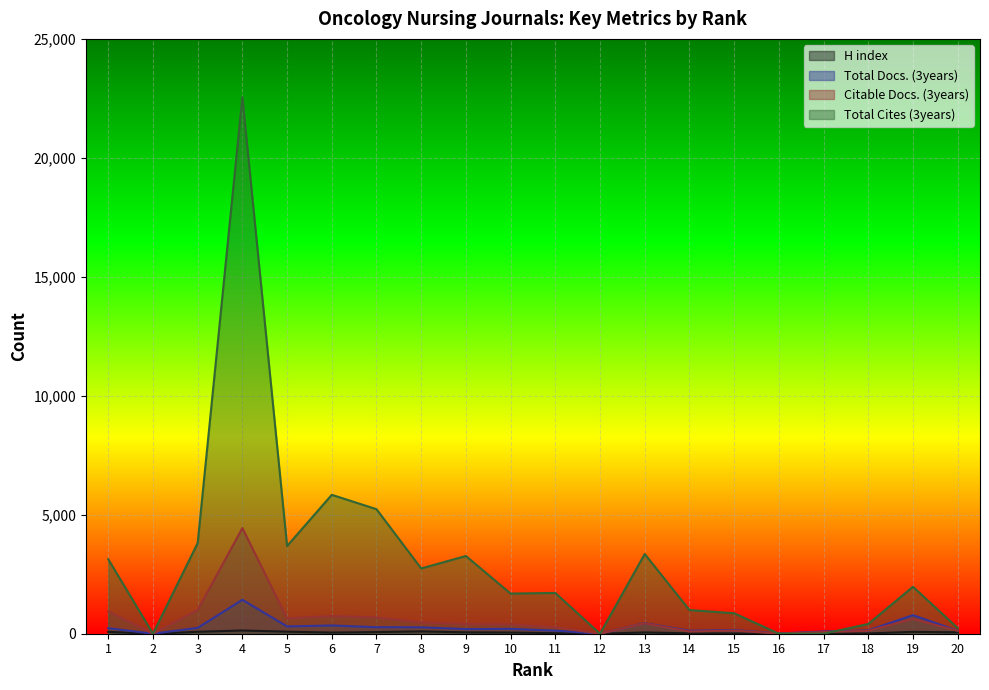

Rank the series at 2 from lowest to highest value.

H index, Total Docs. (3years), Citable Docs. (3years), Total Cites (3years)